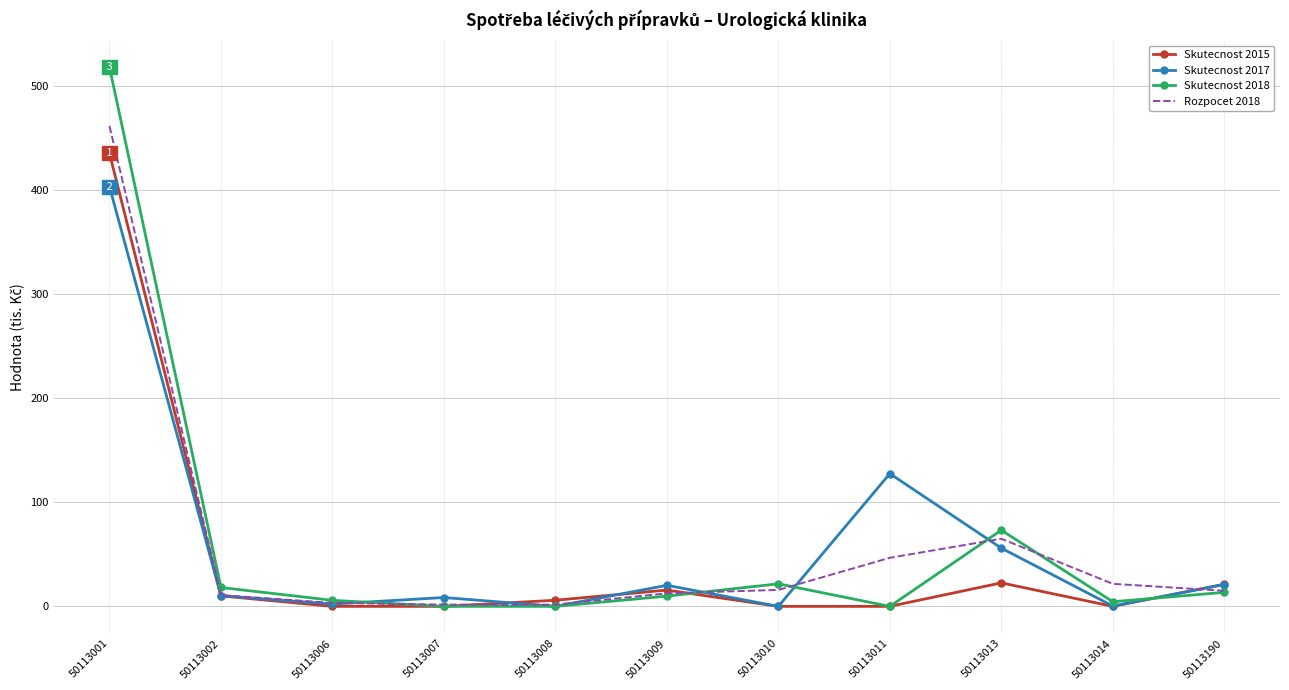

At which label is Skutecnost 2018 closest to 259?

50113013